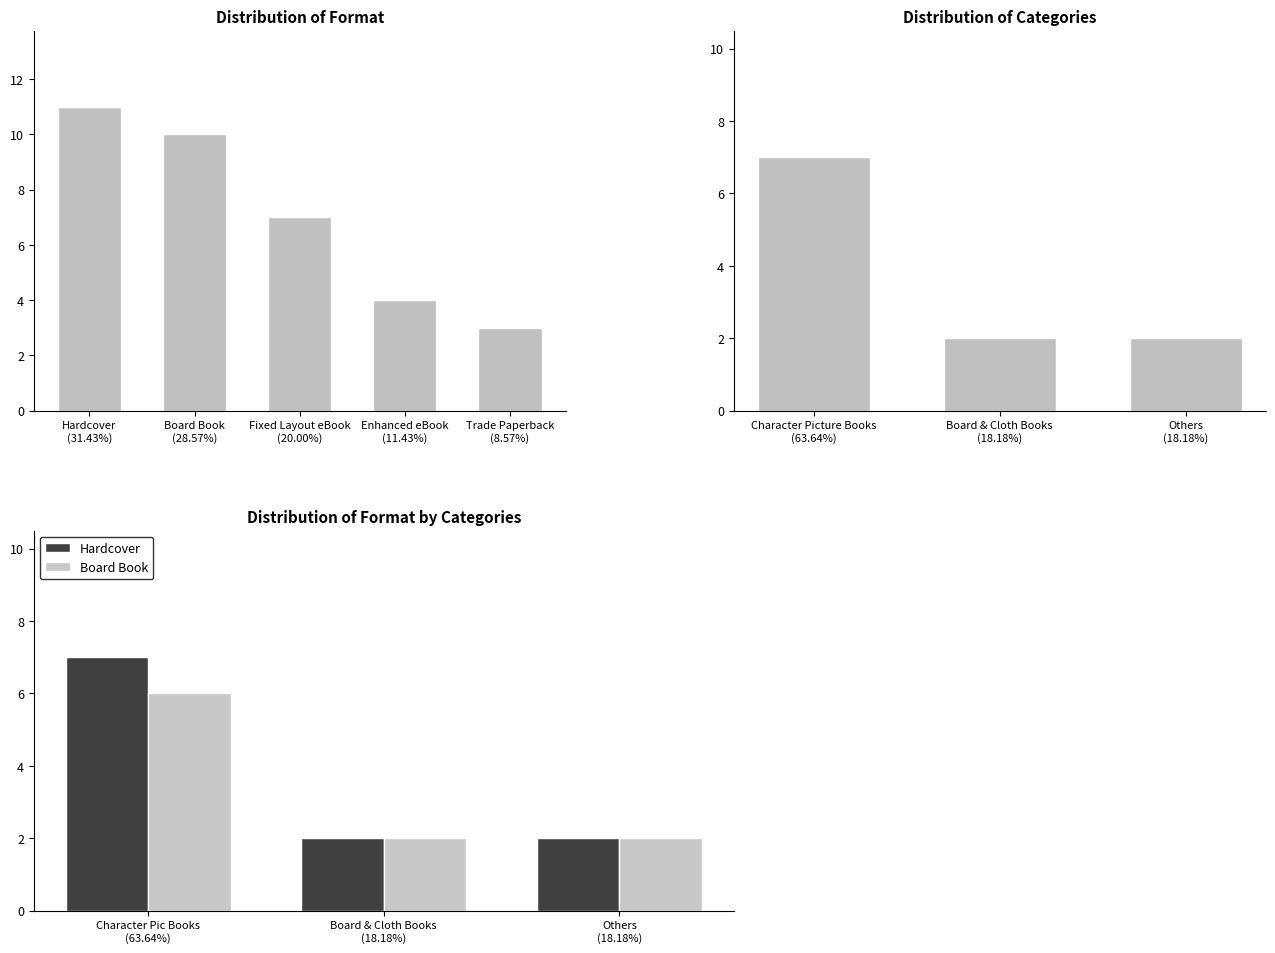

What is the sum of all Board Book values?

10